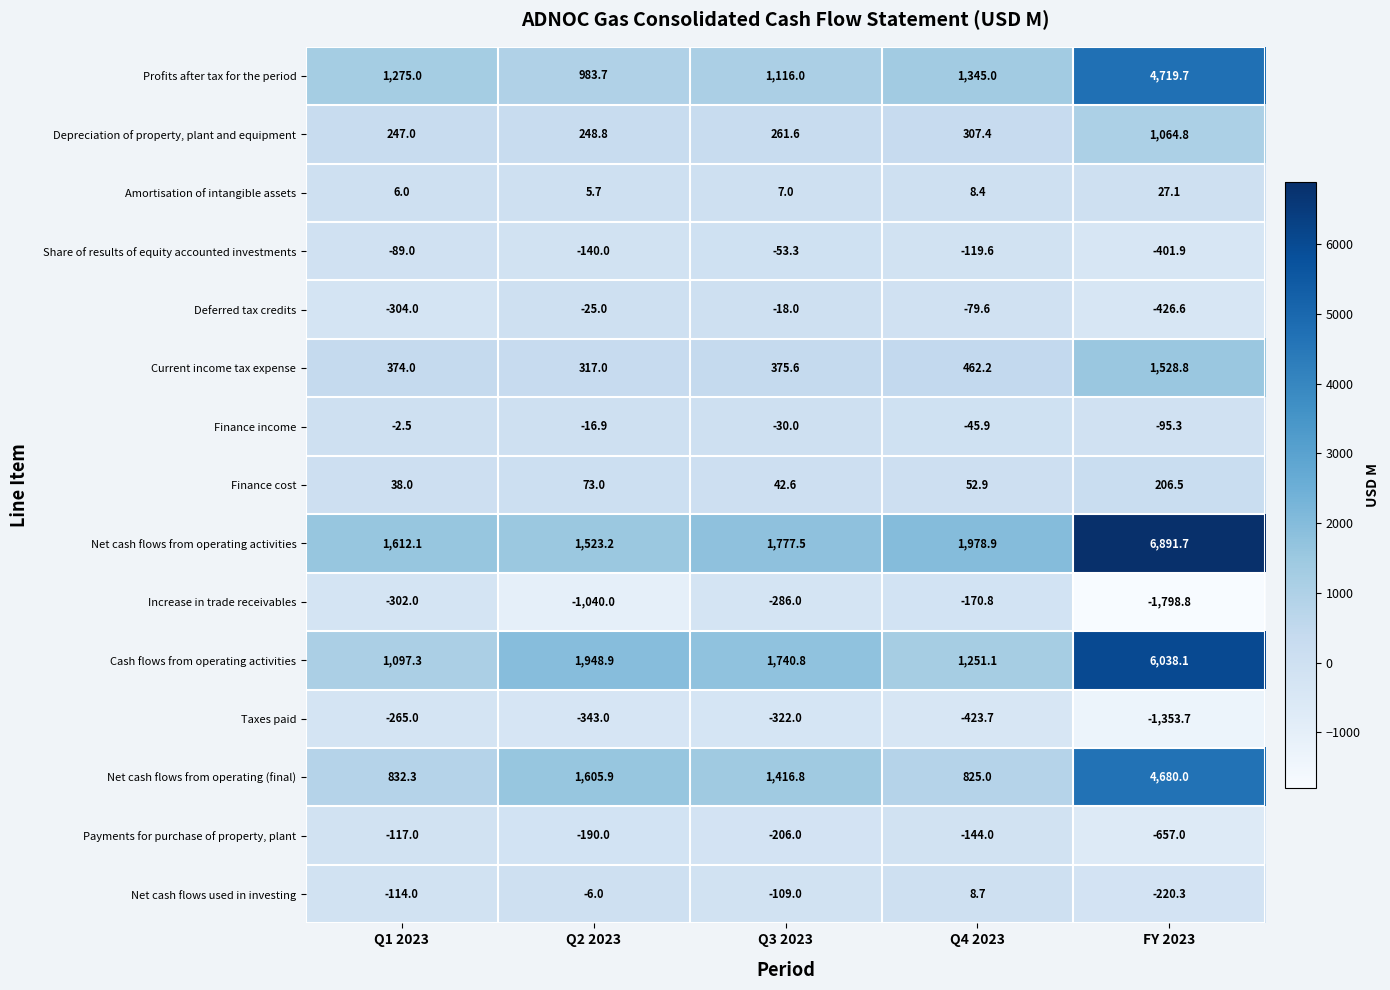

What is the sum of all Net cash flows used in investing values?

-440.6